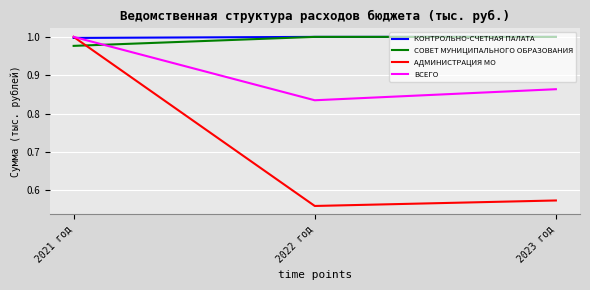

The КОНТРОЛЬНО-СЧЕТНАЯ ПАЛАТА series shows 0.7 at 2022 год. True or false?

False